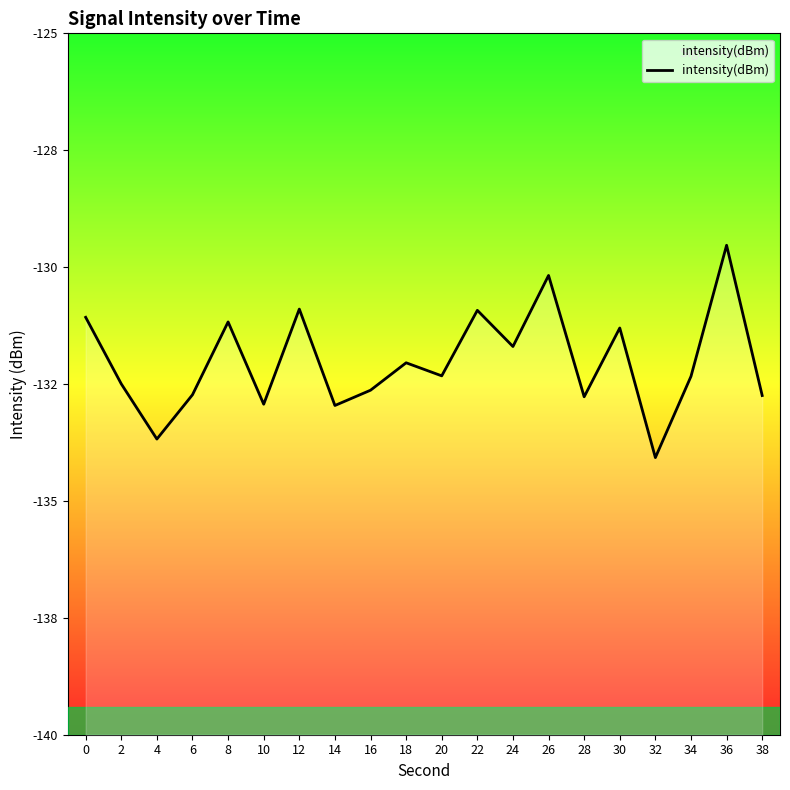

Between 14 and 38, which is larger?

38